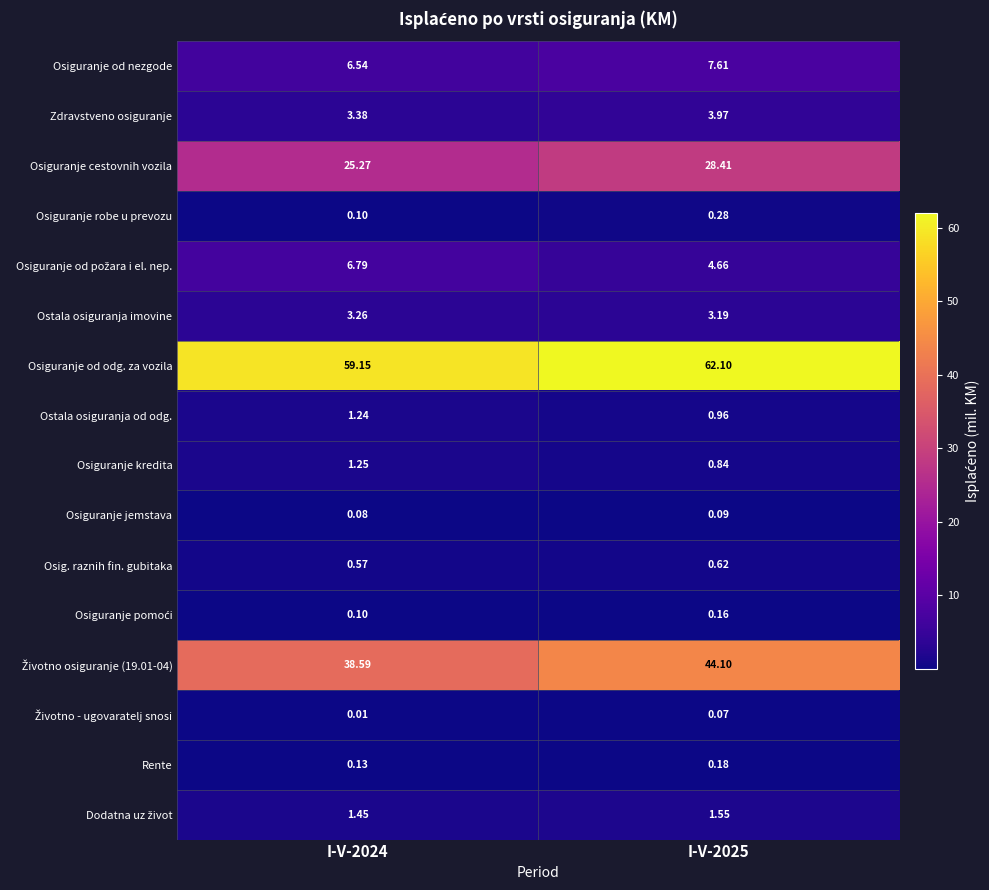

Which series has the largest total across all categories?

Osiguranje od odg. za vozila